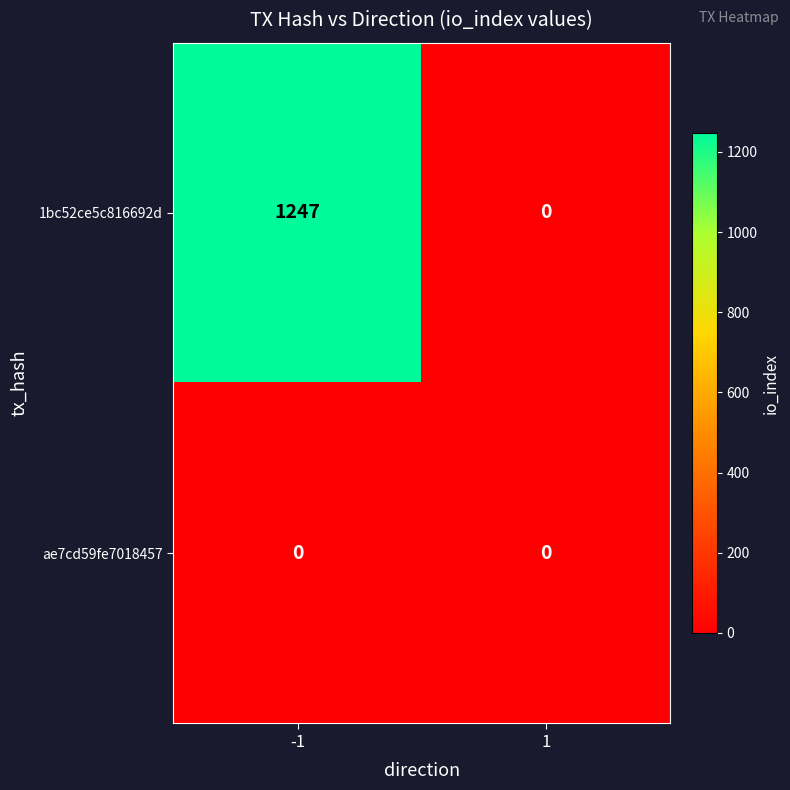

The 1bc52ce5c816692d series shows 0 at 1. True or false?

True